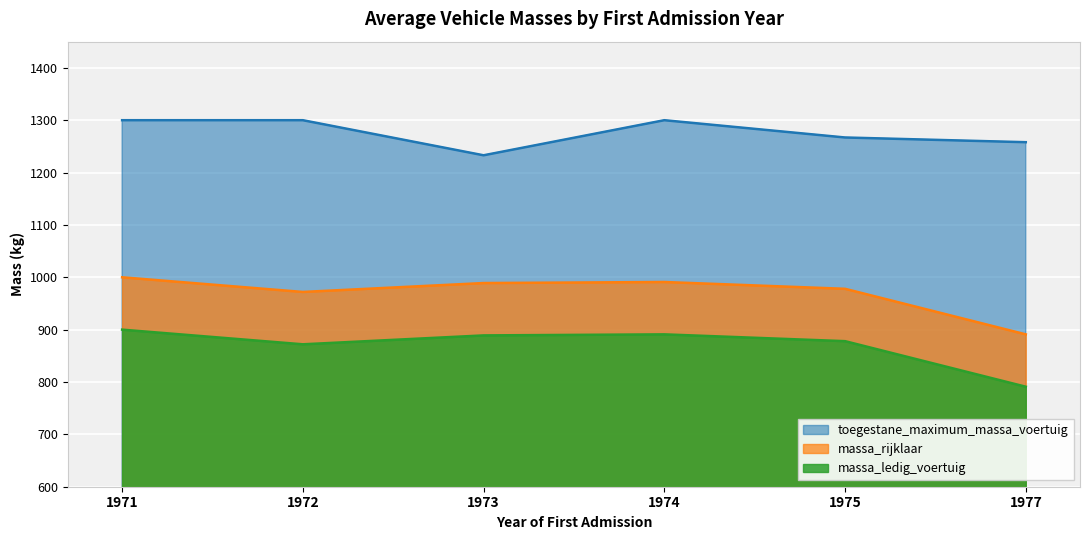

The toegestane_maximum_massa_voertuig series shows 489 at 1977. True or false?

False